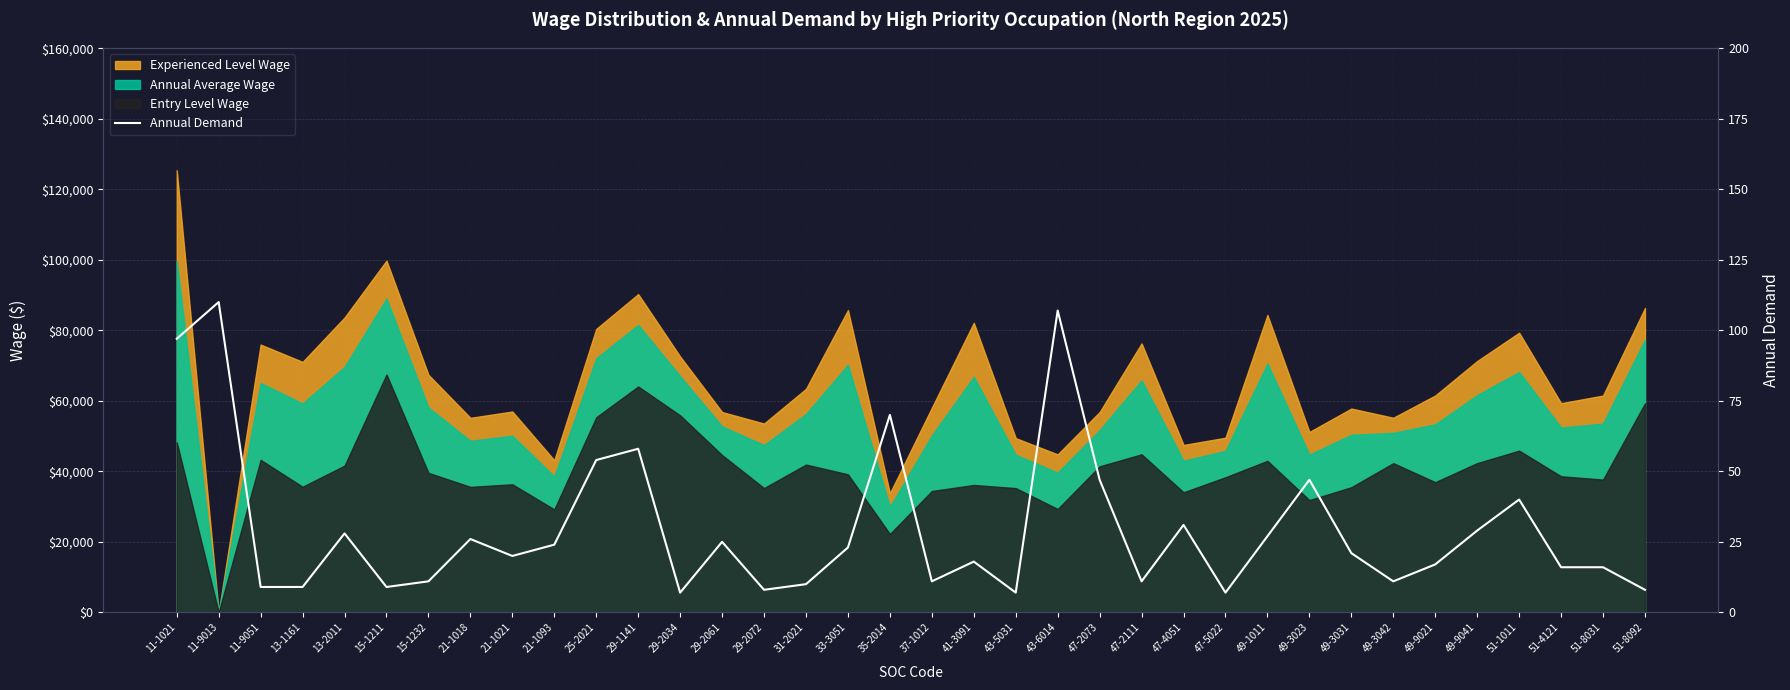

Rank the categories by value from highest to lowest.

11-9013, 43-6014, 11-1021, 35-2014, 29-1141, 25-2021, 47-2073, 49-3023, 51-1011, 47-4051, 49-9041, 13-2011, 49-1011, 21-1018, 29-2061, 21-1093, 33-3051, 49-3031, 21-1021, 41-3091, 49-9021, 51-4121, 51-8031, 15-1232, 37-1012, 47-2111, 49-3042, 31-2021, 11-9051, 13-1161, 15-1211, 29-2072, 51-8092, 29-2034, 43-5031, 47-5022